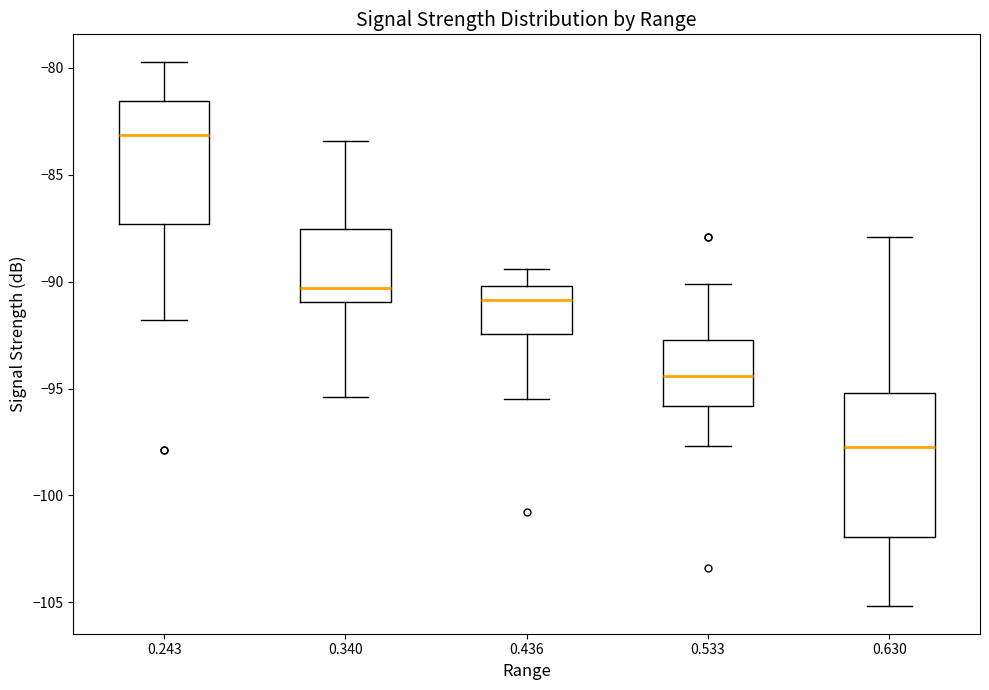

Which box's median line is the highest?

0.243